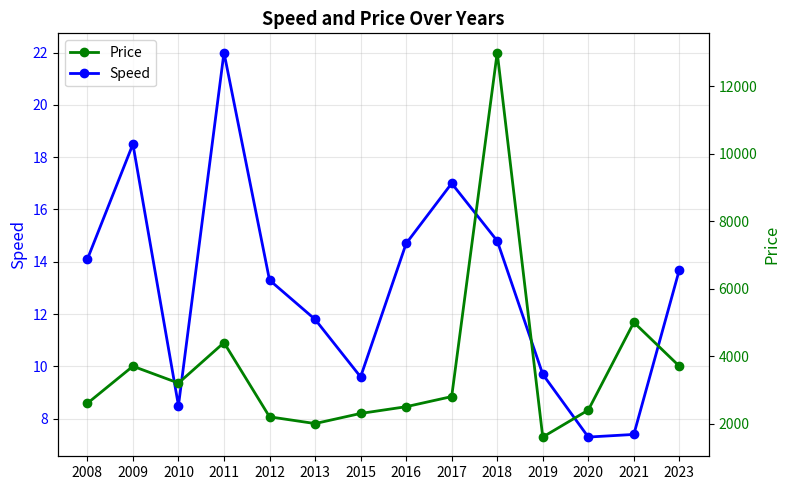

Reading left to right, extract all data points from this chart.

Speed: 14.1	18.5	8.5	22.0	13.3	11.8	9.6	14.7	17.0	14.8	9.7	7.3	7.4	13.7
Price: 2600.0	3700.0	3200.0	4400.0	2200.0	2000.0	2300.0	2500.0	2800.0	13000.0	1600.0	2400.0	5000.0	3700.0